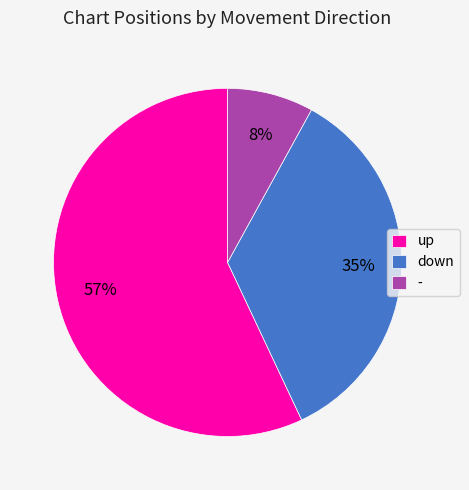

True or false: - accounts for 1% of the total.

False